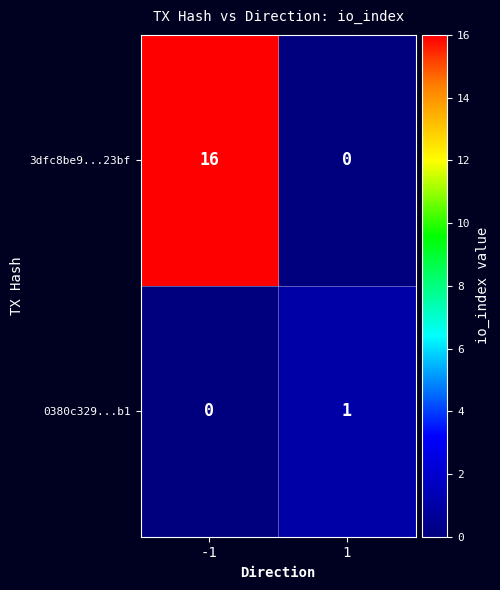

Between -1 and 1, which series saw the biggest shift?

3dfc8be9...23bf